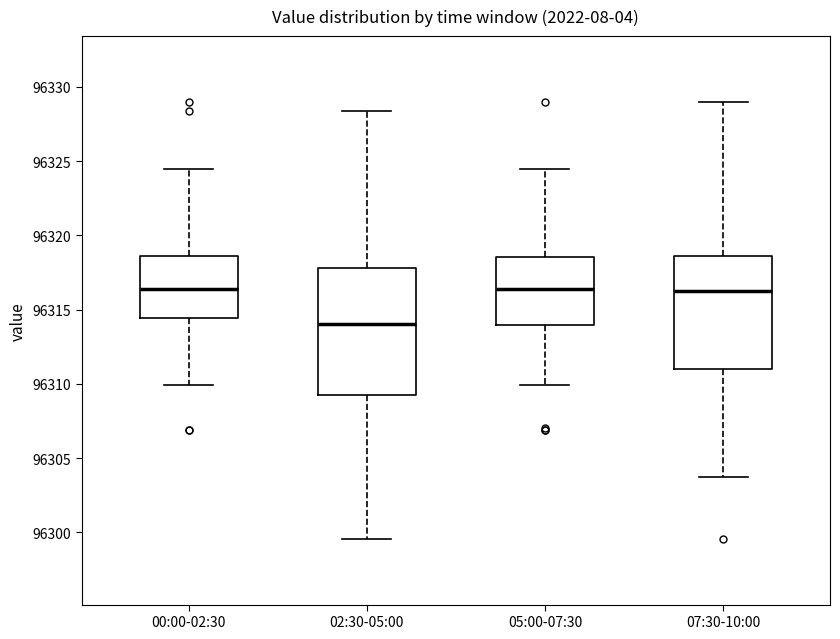

Reading left to right, read every box against the y-axis: the position of its median line, the range the box covers, and the ends of its whiskers. The values are not printed on the chart, so give them approximately, as read against the axis.

00:00-02:30: median 96316.5, box 96314.5 to 96318.5, whiskers 96310.0 to 96324.5
02:30-05:00: median 96314.0, box 96309.0 to 96318.0, whiskers 96299.5 to 96328.5
05:00-07:30: median 96316.5, box 96314.0 to 96318.5, whiskers 96310.0 to 96324.5
07:30-10:00: median 96316.5, box 96311.0 to 96318.5, whiskers 96304.0 to 96329.0